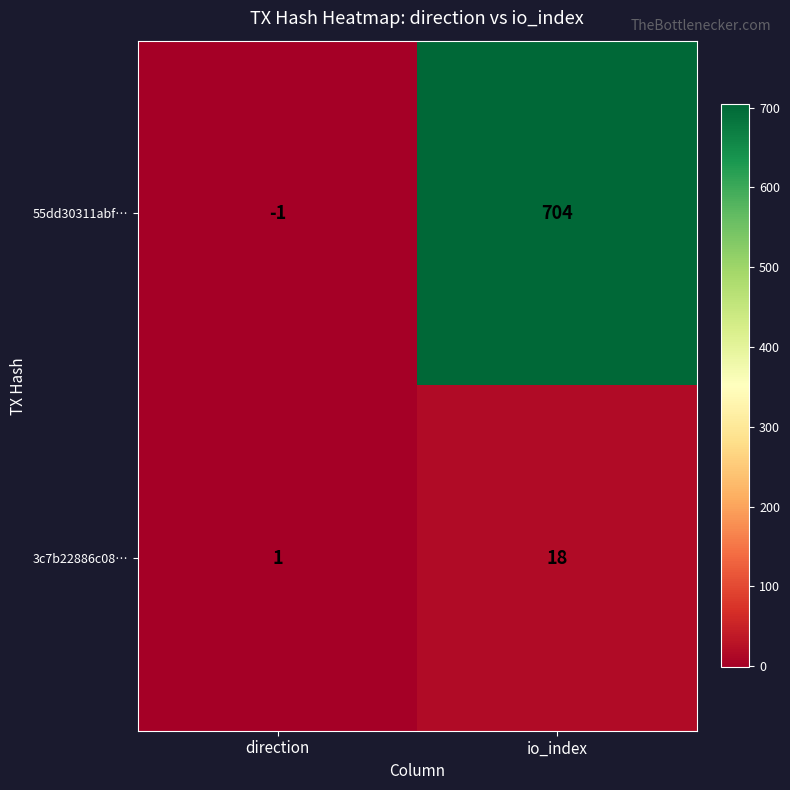

Which category has the lowest value in the 3c7b22886c08… series?

direction